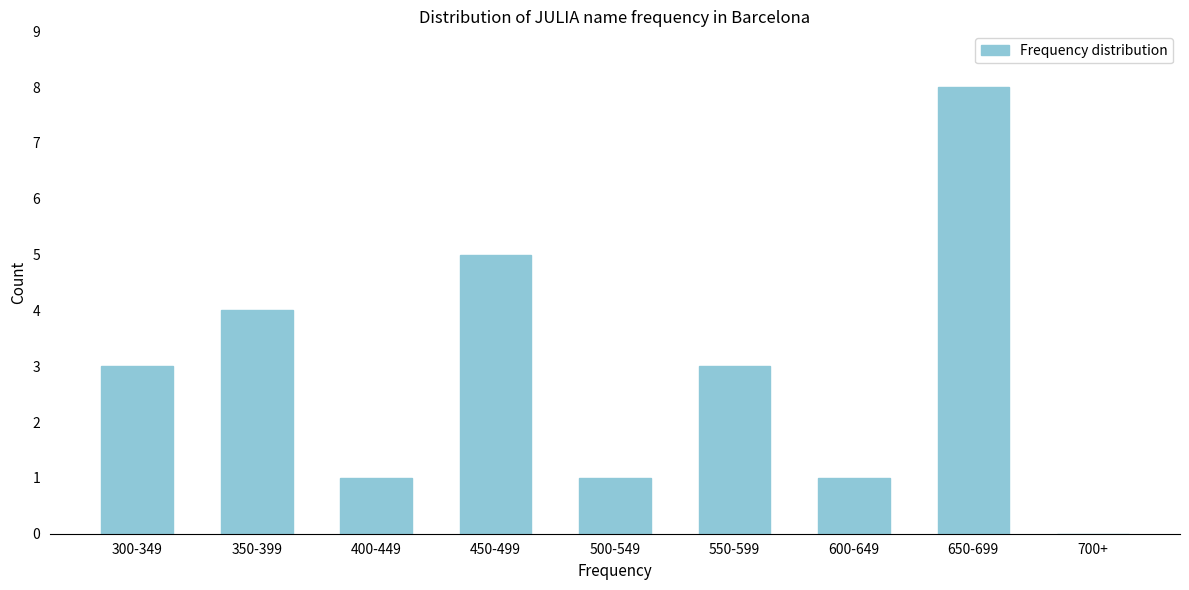

Reading left to right, extract all data points from this chart.

300-349=3	350-399=4	400-449=1	450-499=5	500-549=1	550-599=3	600-649=1	650-699=8	700+=0